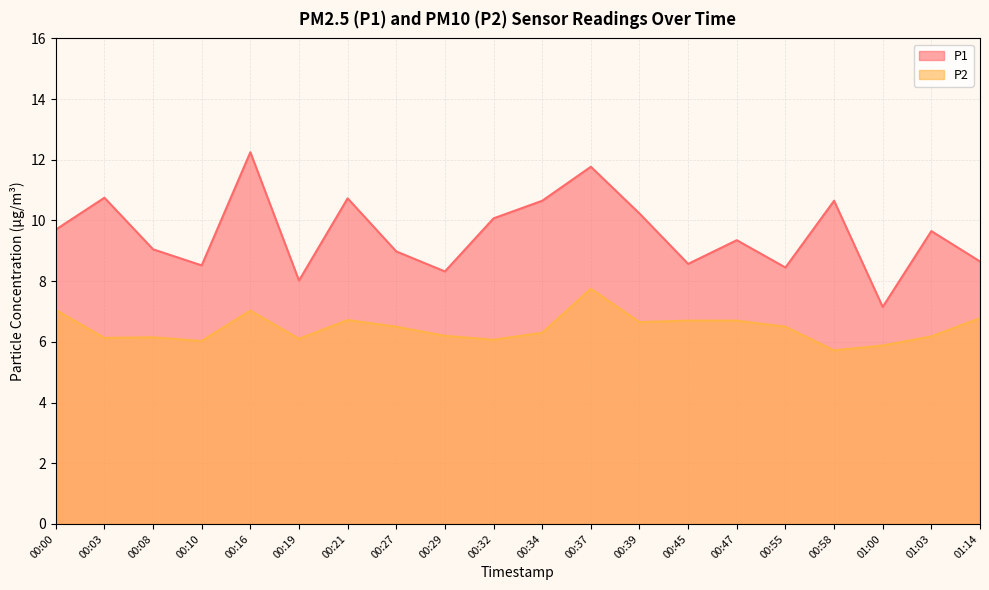

Which category has the lowest value in the P1 series?

01:00